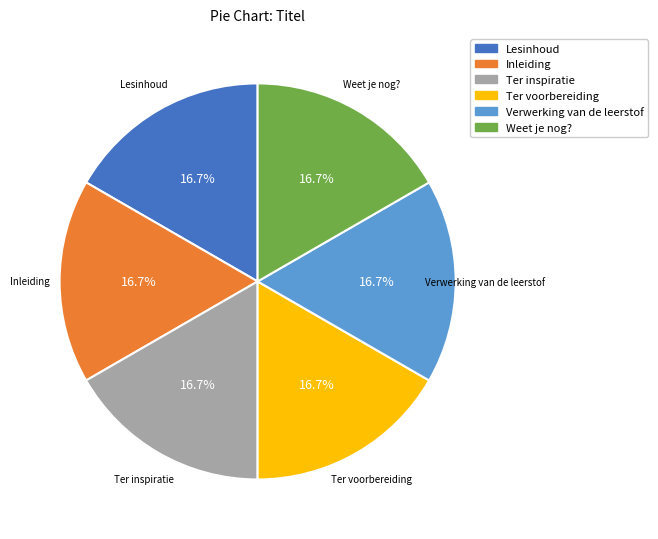

The Lesinhoud slice represents 26% of the pie. True or false?

False